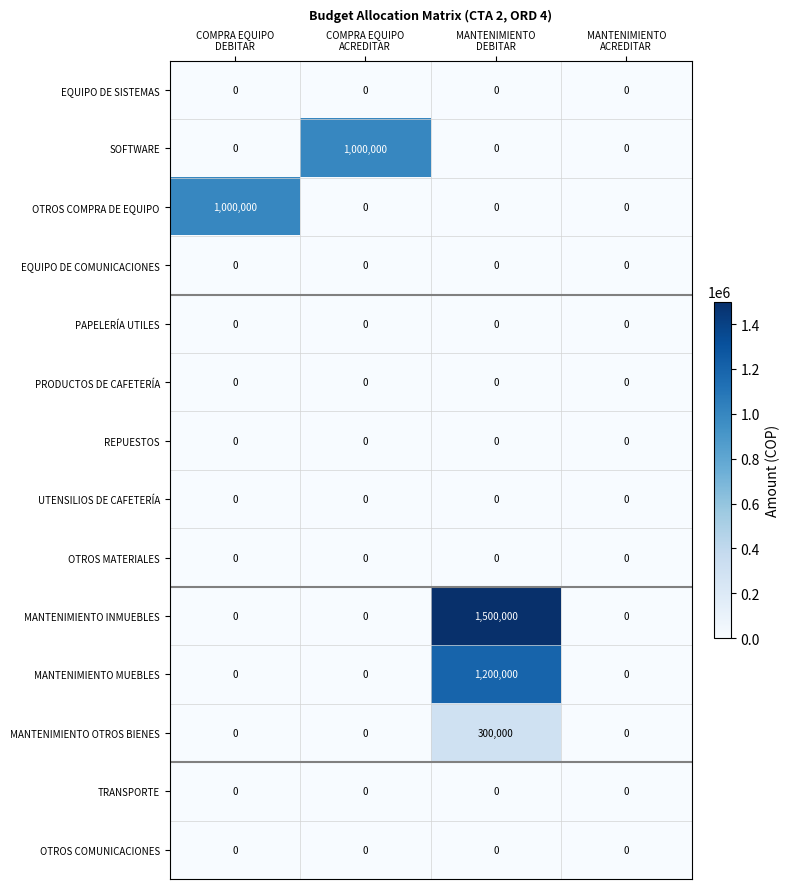

Which series has the widest spread of values?

MANTENIMIENTO INMUEBLES